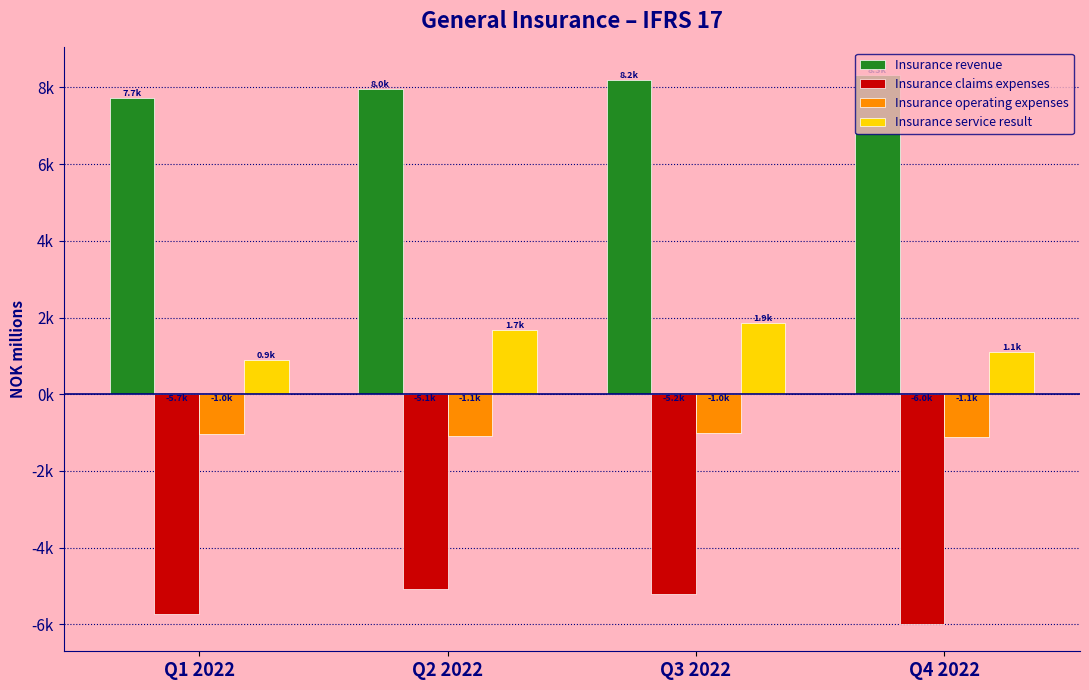

Which category has the lowest value in the Insurance operating expenses series?

Q4 2022